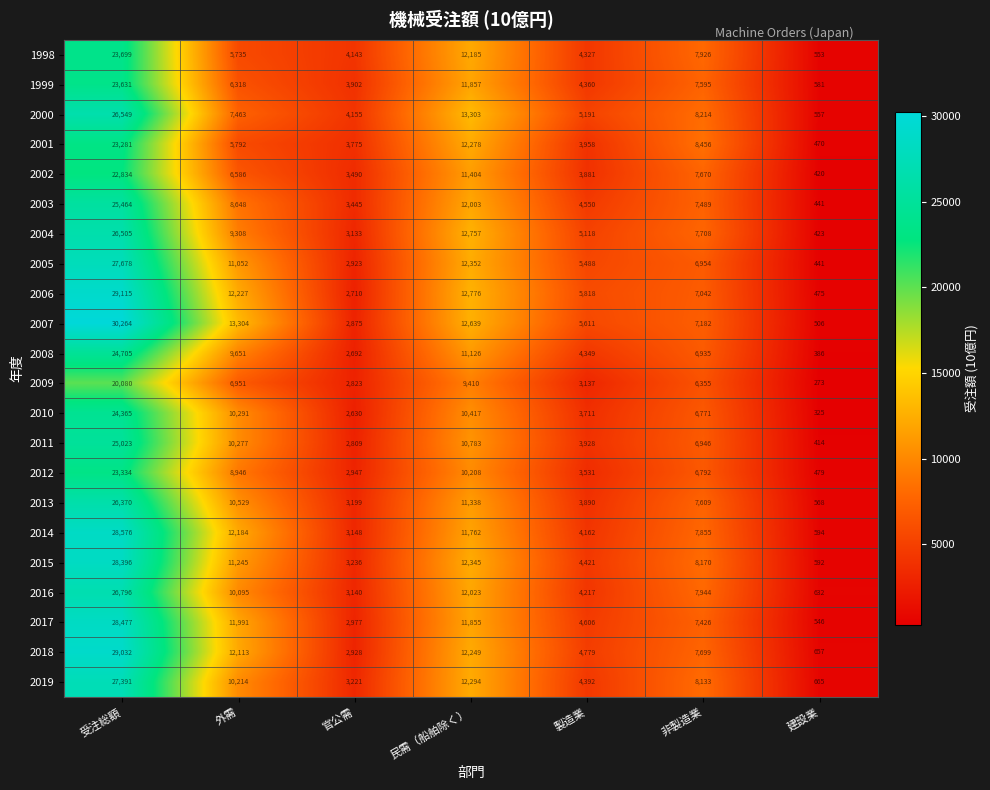

What is the sum of the 2000 values at 製造業 and 建設業?

5748